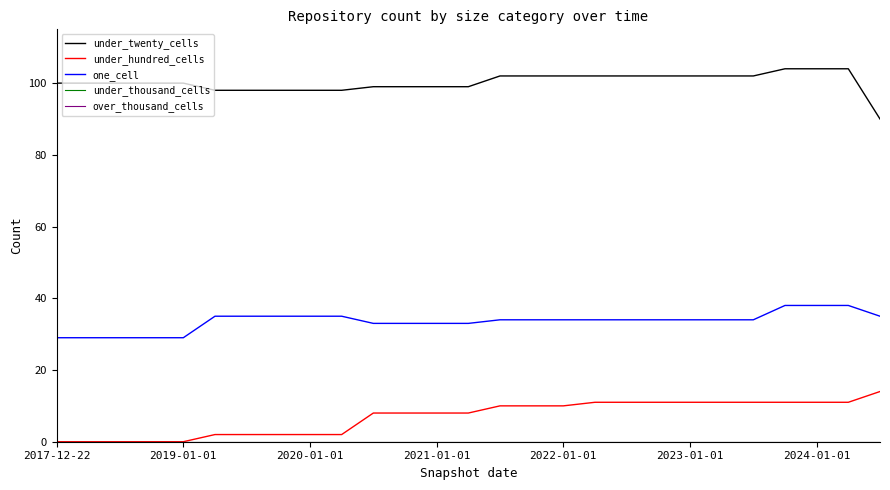

Does the chart display data point markers on the line(s)?

No